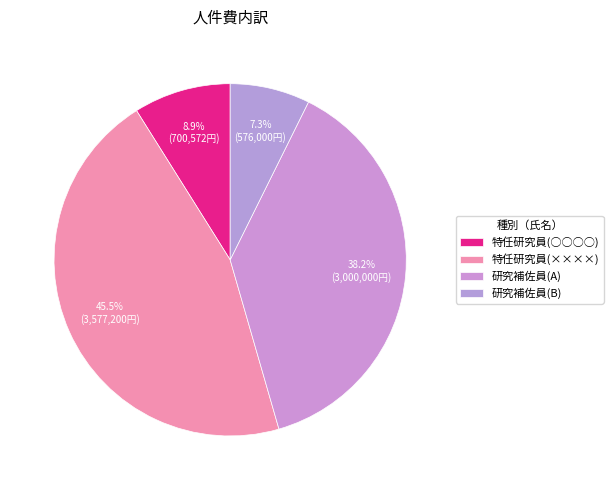

What is the ratio of the value at 研究補佐員(B) to the value at 研究補佐員(A)?

0.2